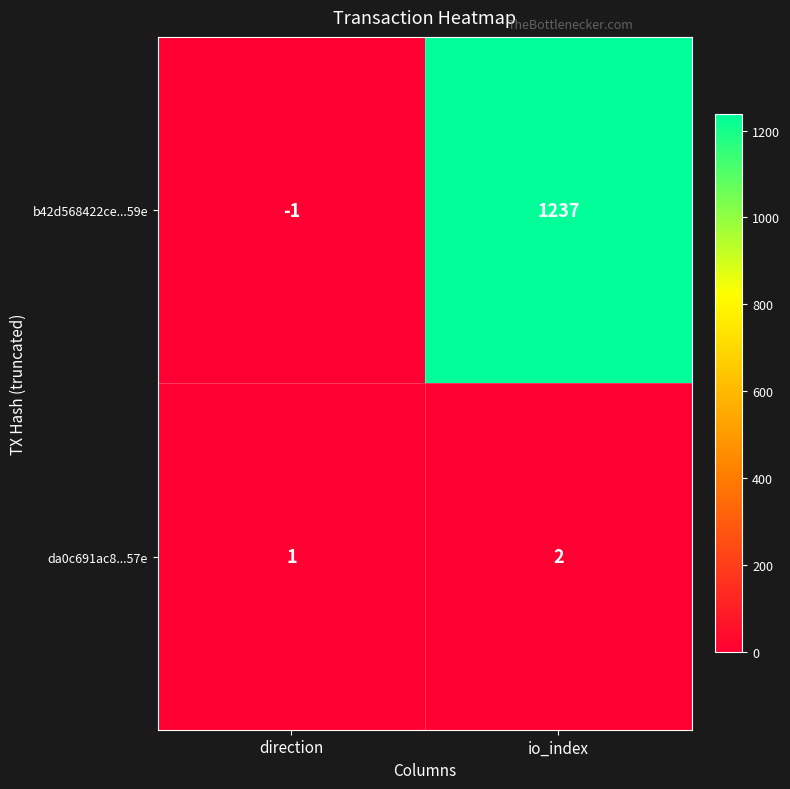

At which label is b42d568422ce...59e closest to 618?

direction